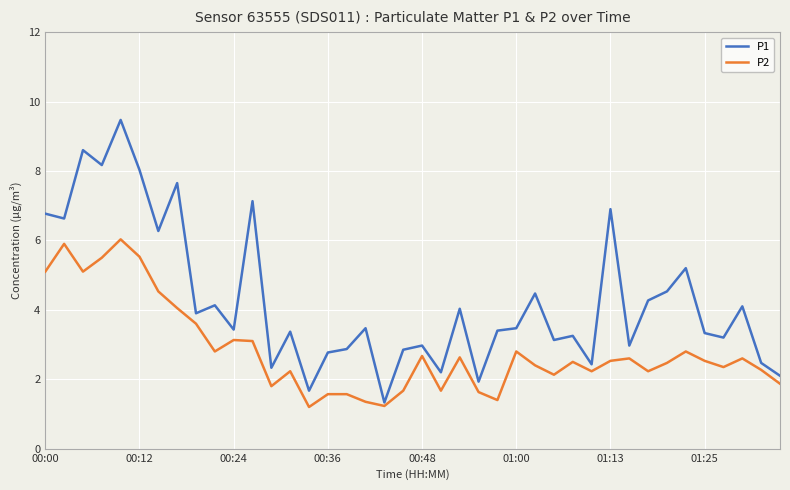

True or false: P1 and P2 intersect in this chart.

False